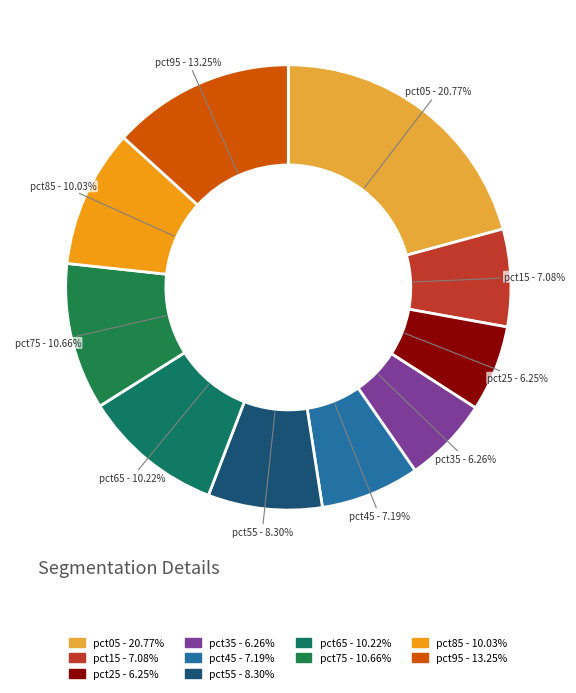

Combined, what portion of the pie is pct85 and pct15?

17.1%